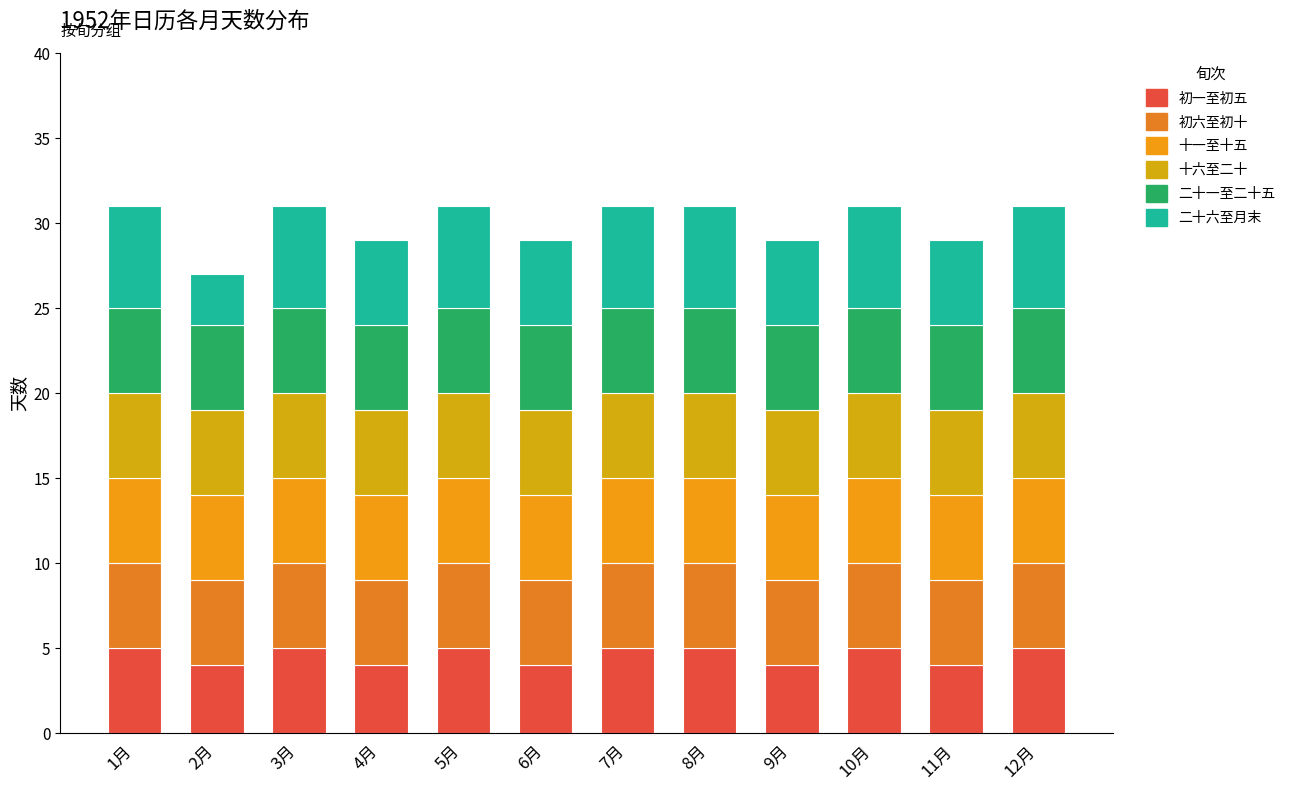

What is the sum of all 十六至二十 values?

60